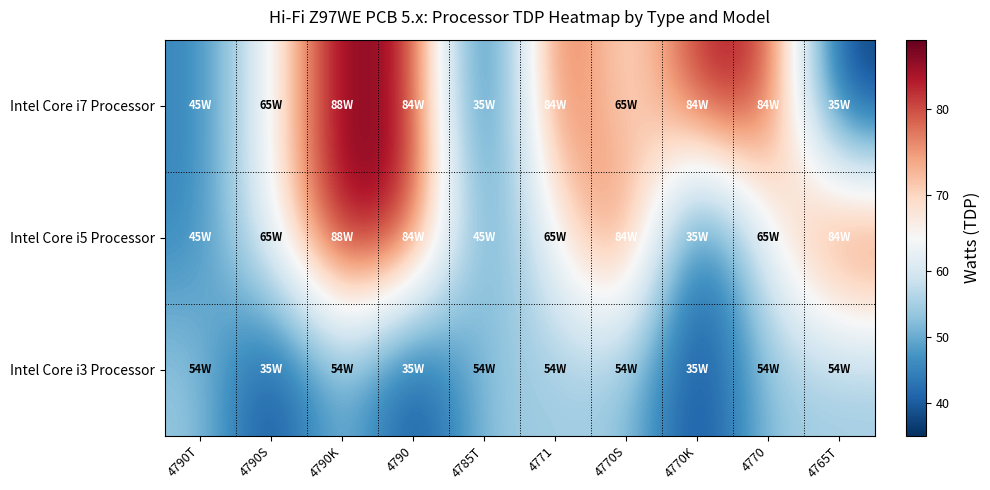

At 4770S, list the series in order from smallest to largest.

Intel Core i3 Processor, Intel Core i7 Processor, Intel Core i5 Processor